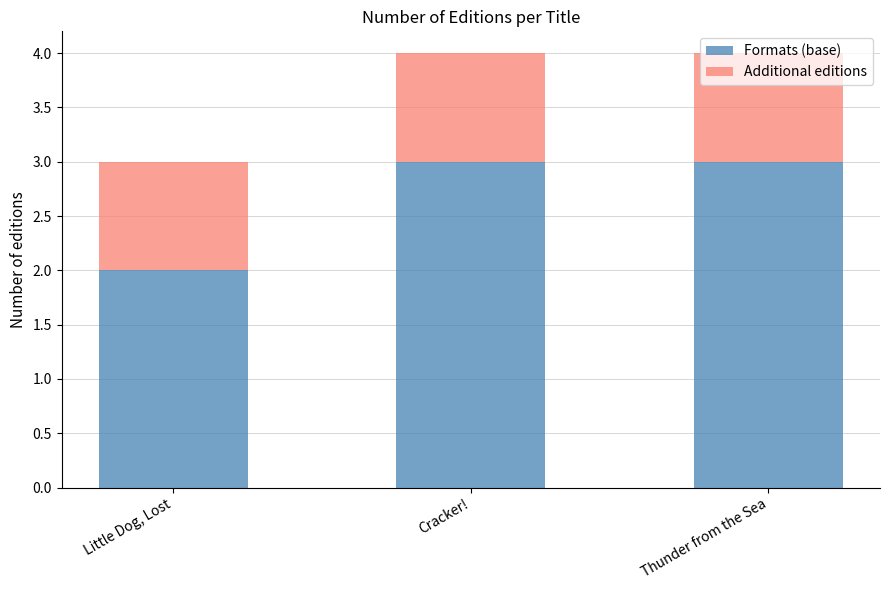

What is the sum of all Formats (base) values?

8